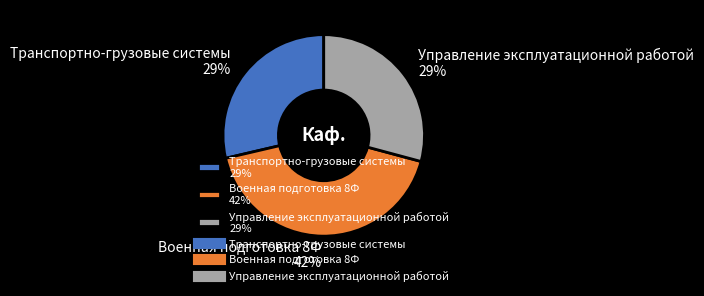

Combined, do Транспортно-грузовые системы and Управление эксплуатационной работой account for over 50%?

Yes